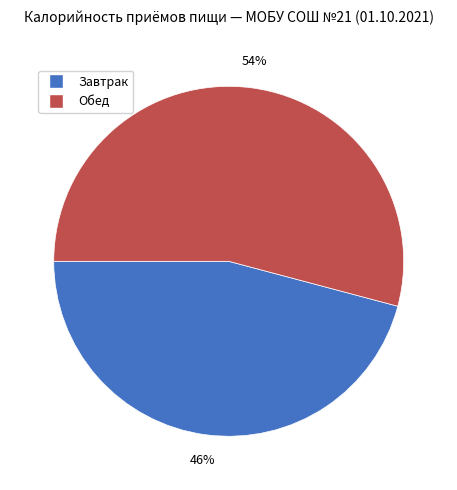

The Обед slice represents 54% of the pie. True or false?

True